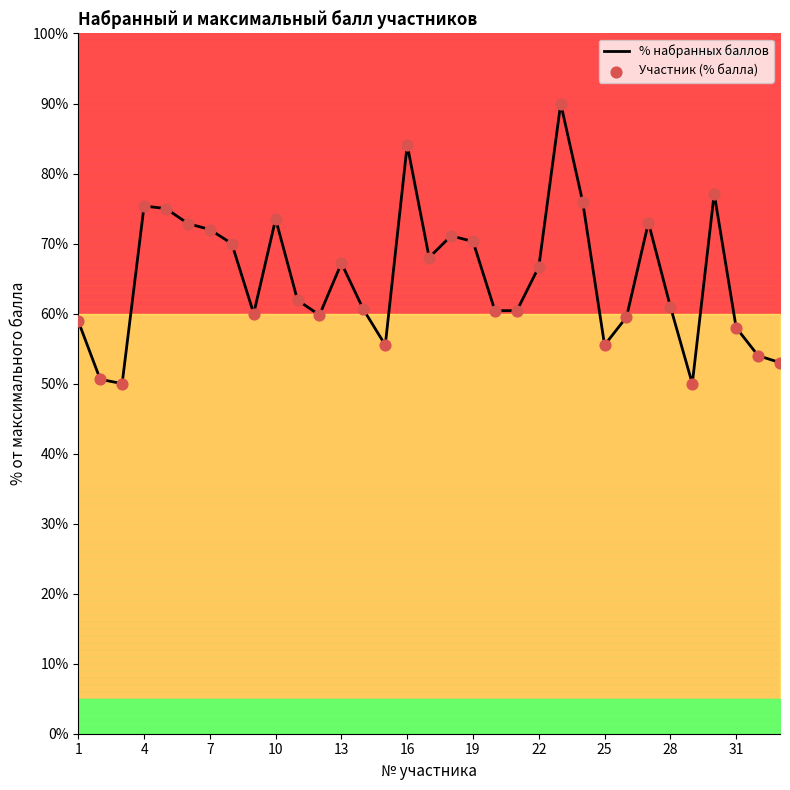

What is the maximum value for % набранных баллов?

90.0